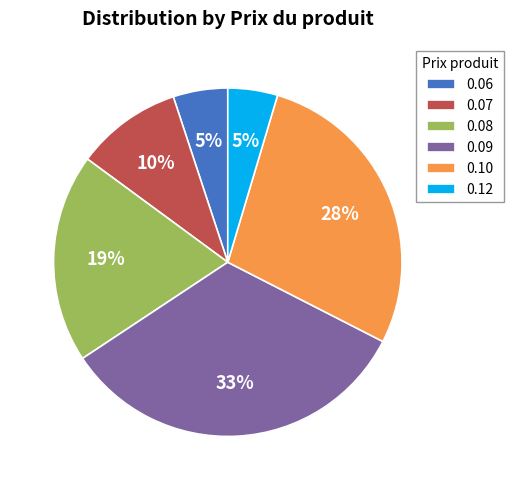

The 0.09 slice represents 42% of the pie. True or false?

False